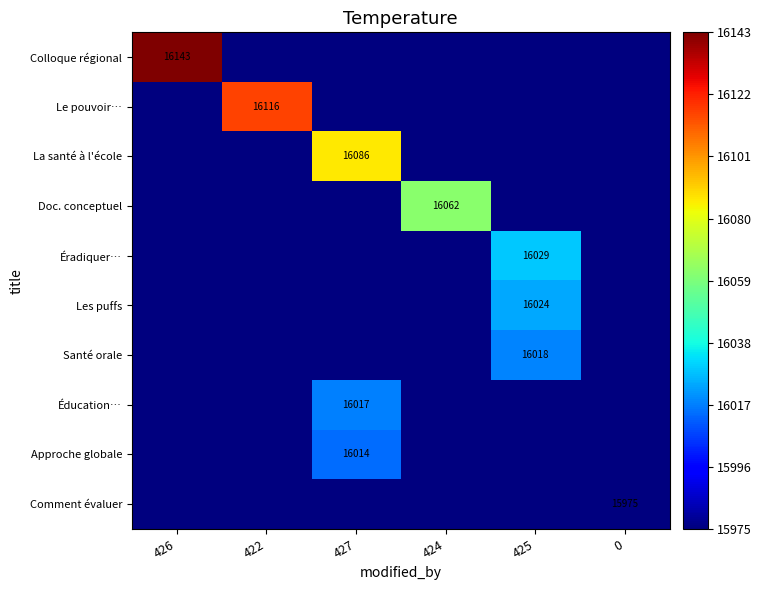

List the labels in order of Éradiquer… value, smallest first.

426, 422, 427, 424, 0, 425